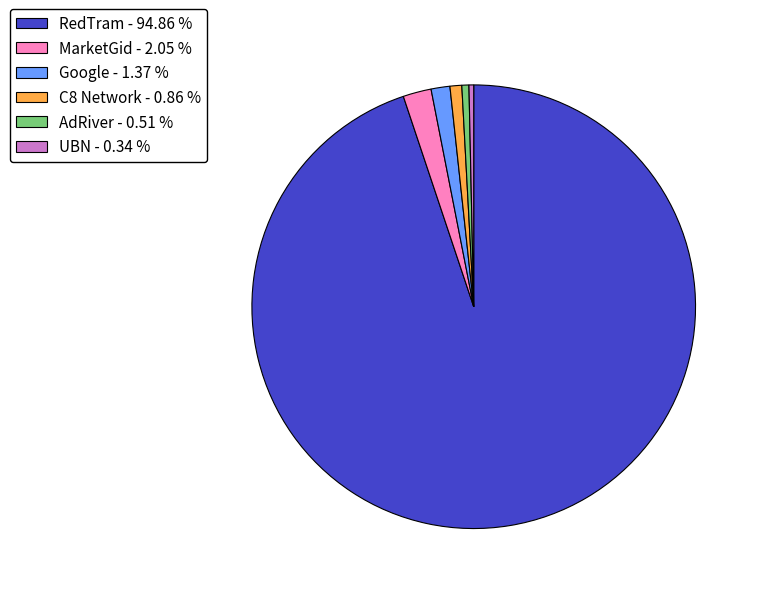

Is the sum of UBN - 0.34 % and C8 Network - 0.86 % greater than half?

No